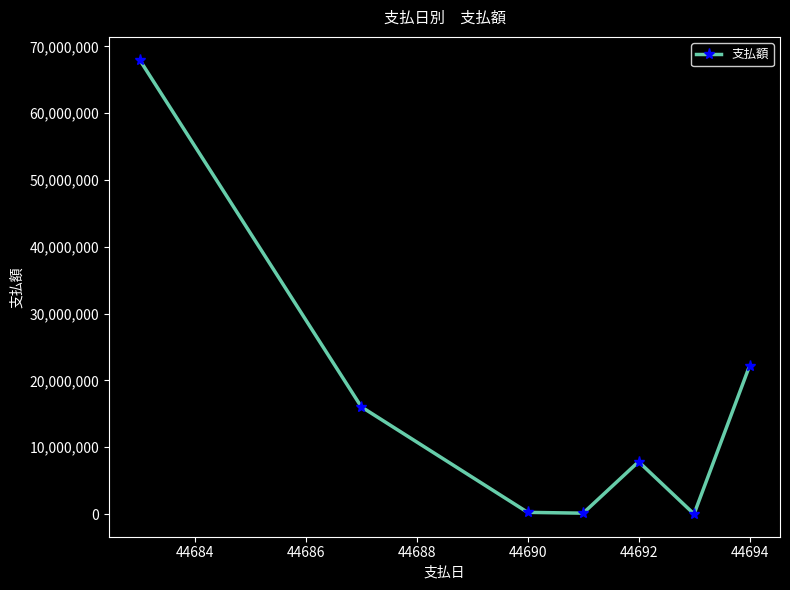

What is the difference between the maximum and minimum values?

68021835